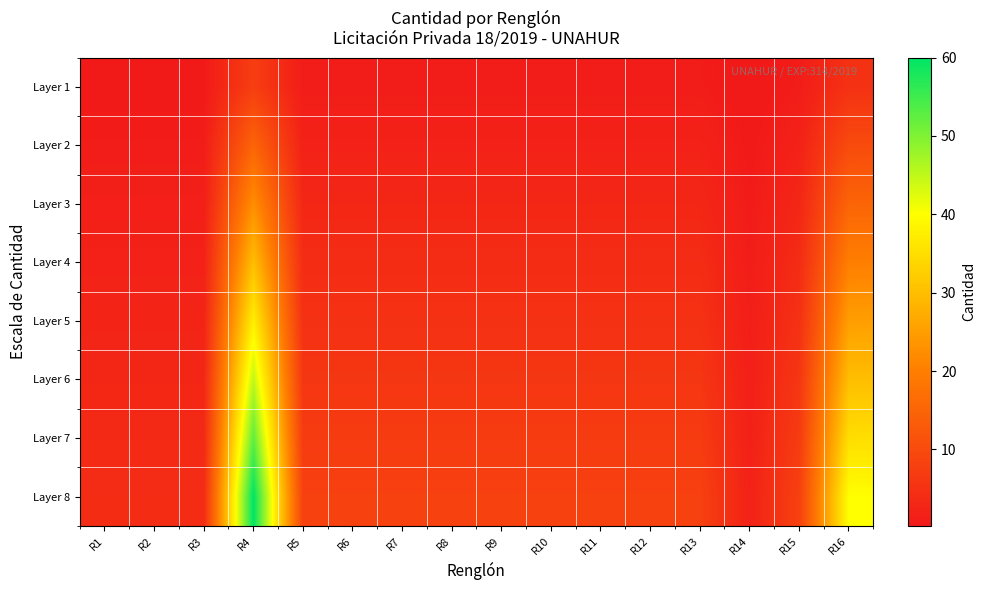

Between R16 and R8, which is larger?

R16